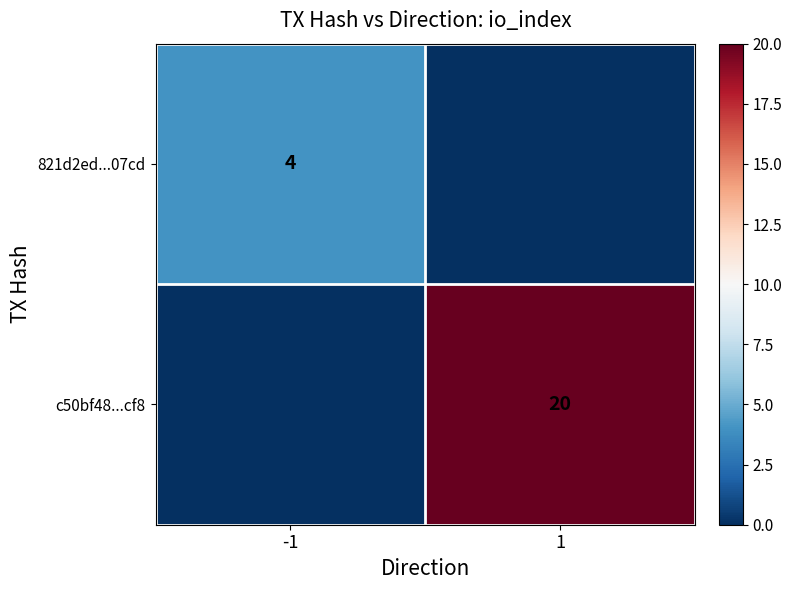

Is it true that c50bf48...cf8 equals 10 at 1?

False